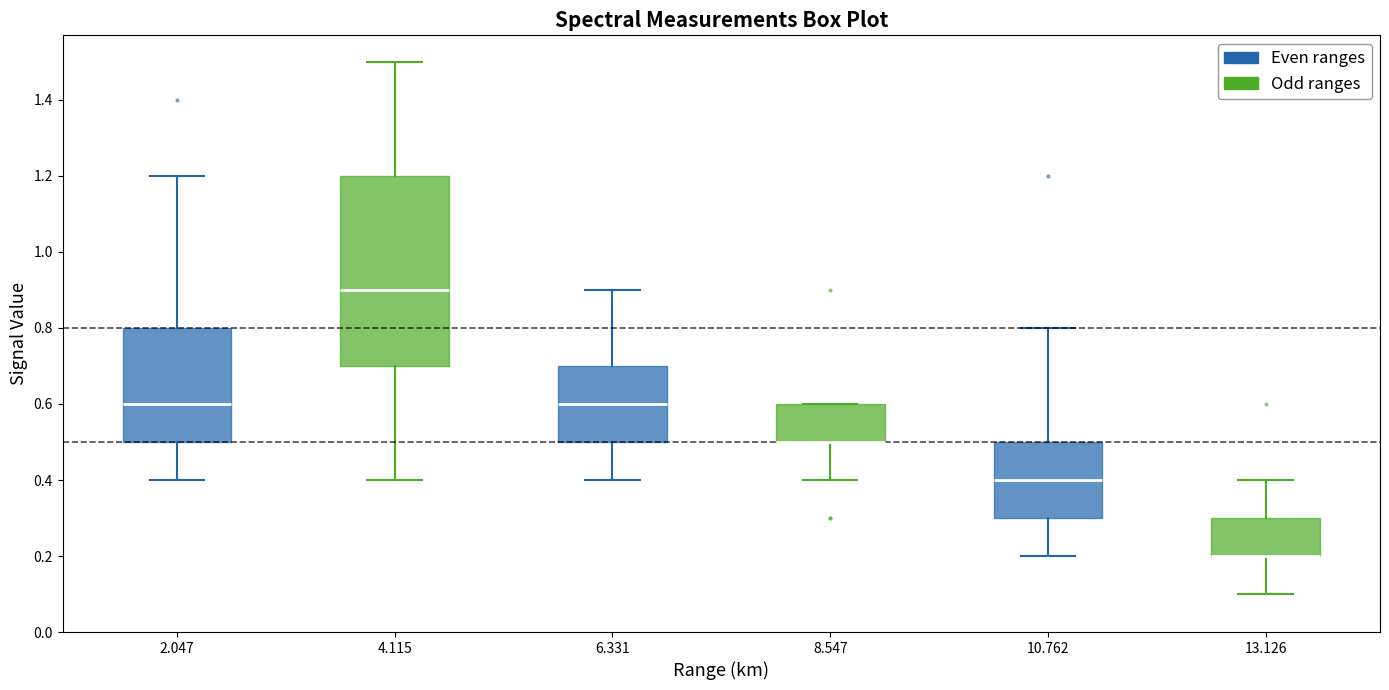

Which box is the tallest, from its lower edge to its upper edge?

4.115